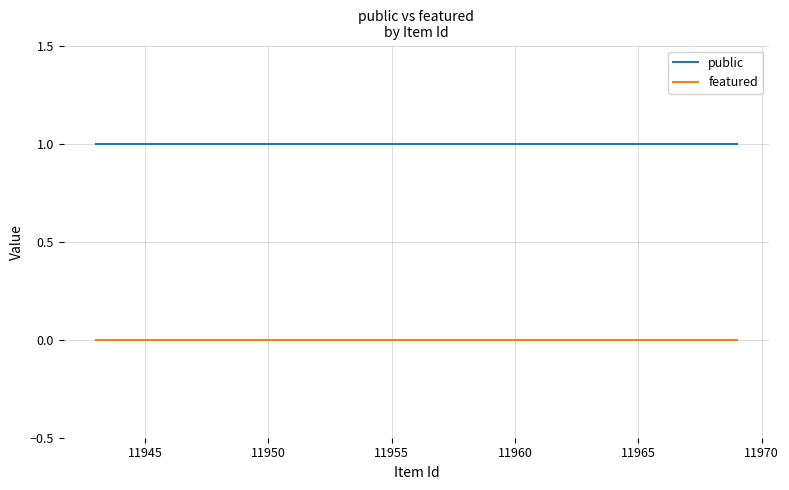

What is the difference between the highest and lowest values at 11960?

1